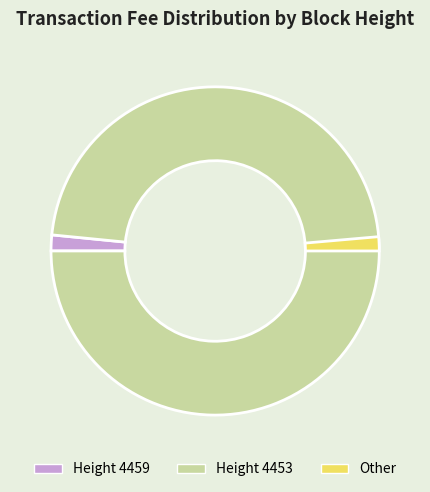

Is there any slice that represents more than half of the pie?

Yes